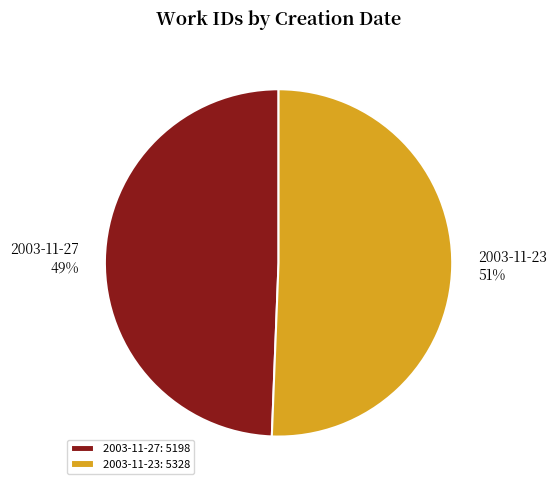

To the nearest percent, what is the combined percentage of 2003-11-23 and 2003-11-27?

100%